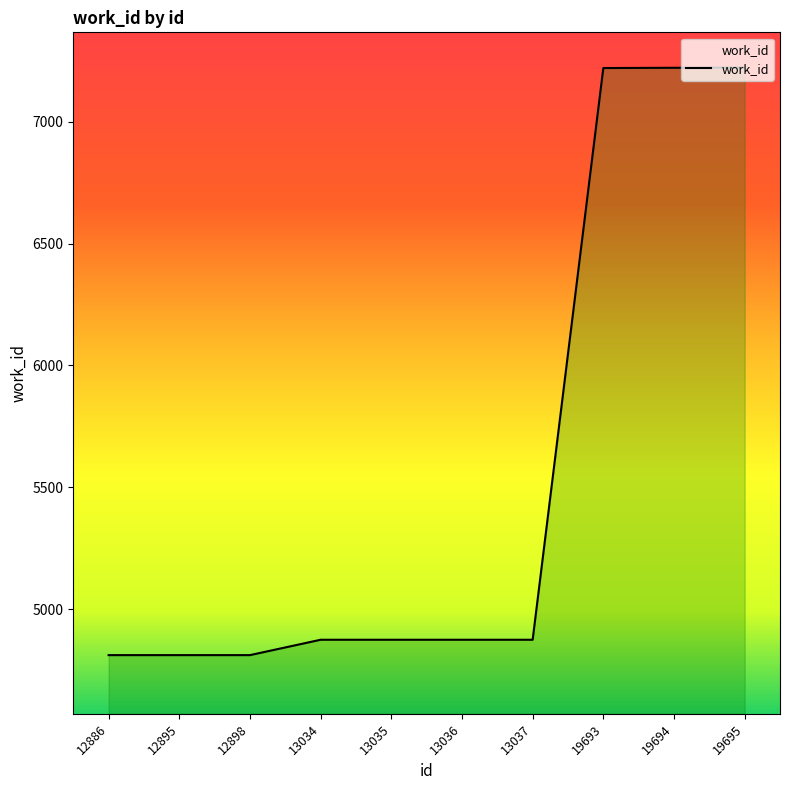

What is the maximum value shown in the chart?

7222